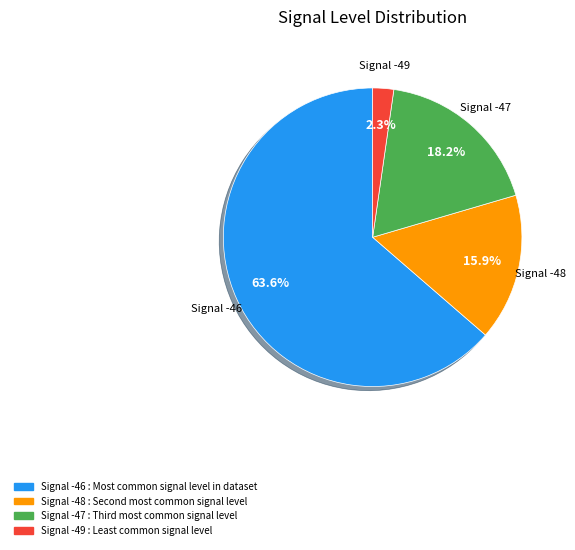

How many segments does this pie chart have?

4